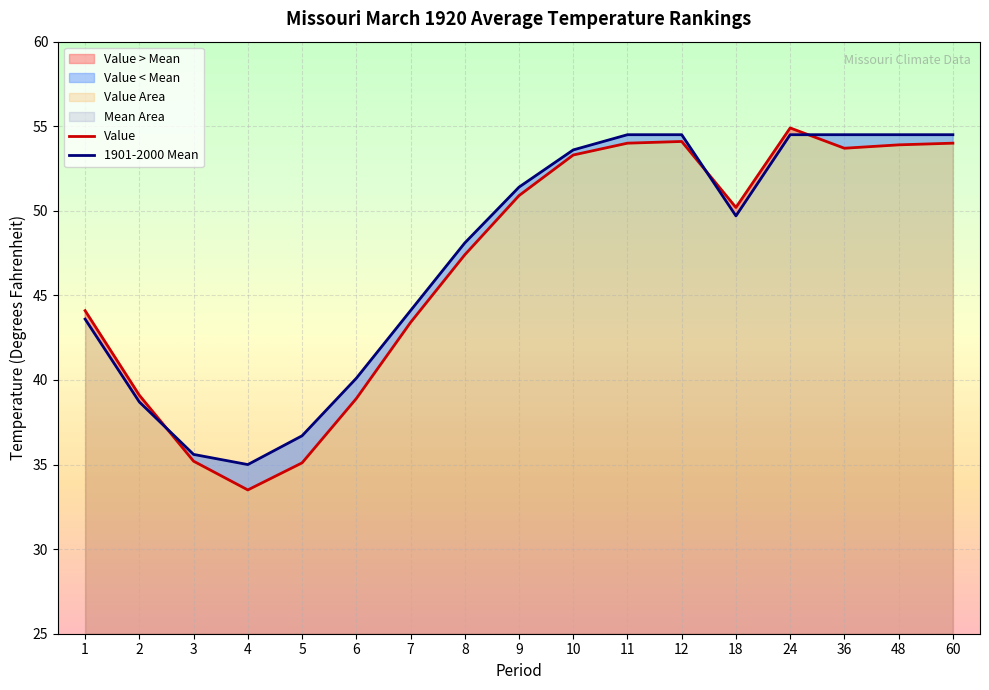

True or false: Value has a value of 54.0 at 11.

True